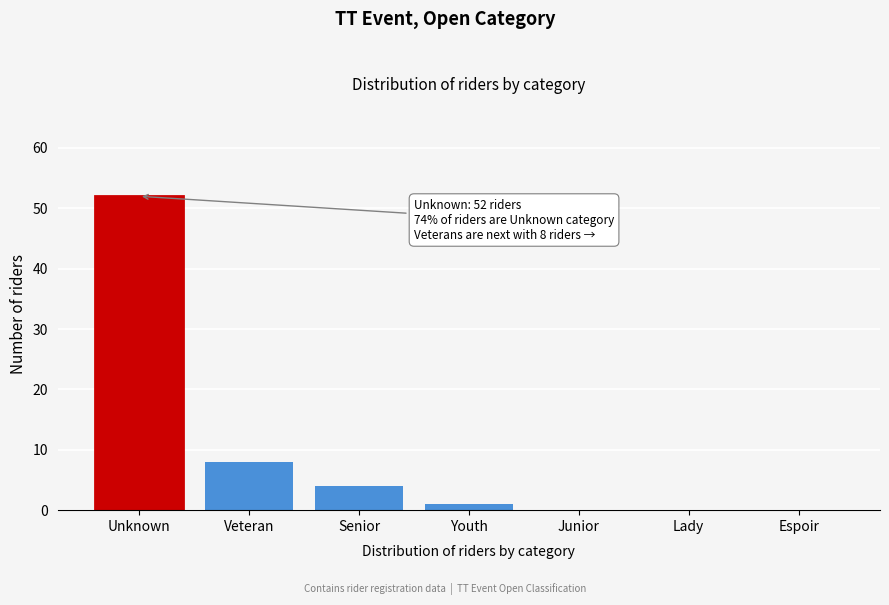

Reading right to left, list all the values displayed in this chart.

Espoir=0	Lady=0	Junior=0	Youth=1	Senior=4	Veteran=8	Unknown=52